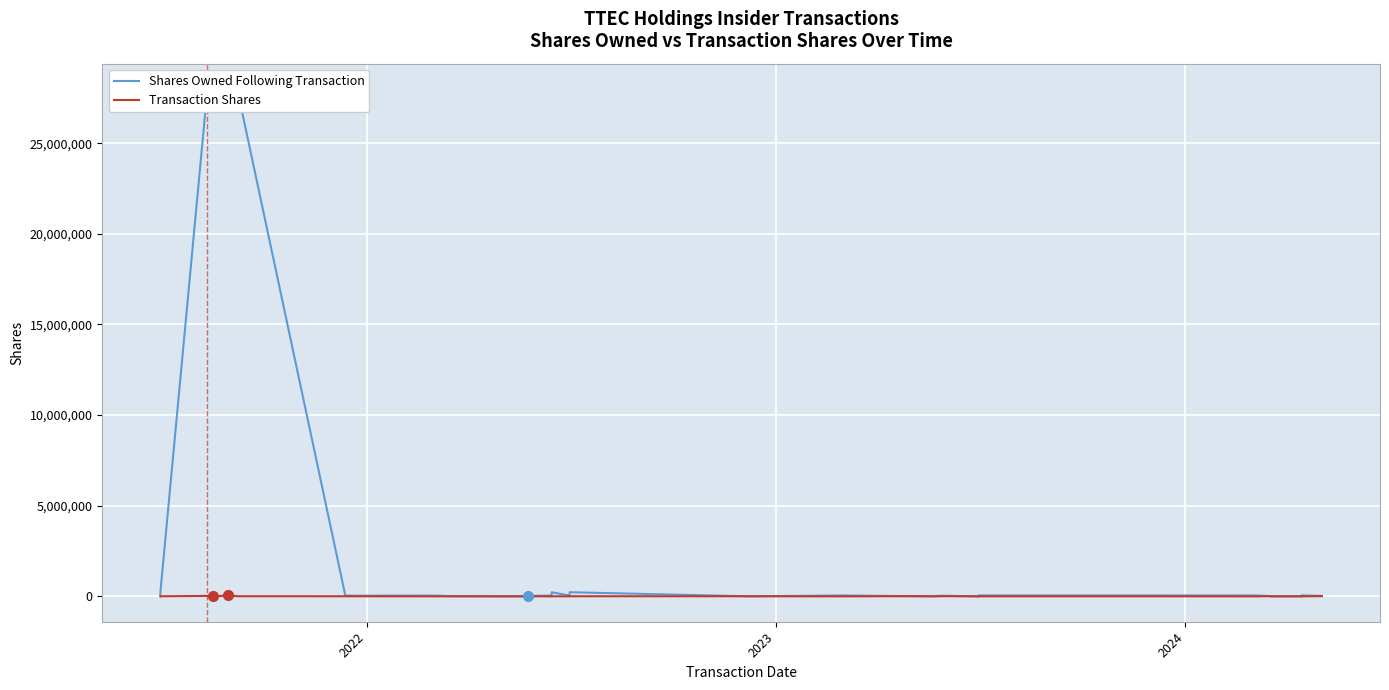

Reading right to left, extract all data points from this chart.

Shares Owned Following Transaction: 25198	54287	5899	5051	16513	53123	51694	3114	33779	28569	21829	18150	17935	17025	16785	4195	8686	49388	4211	229152	45997	225475	44295	26579	19839	15945	14795	2205	13841	42947	38412	27853207	27861007	27897307	27960807	27988407	27988507	211731	105539	44412
Transaction Shares: 12190	1634	1191	2718	10986	612	3239	1431	9435	1990	1990	1990	1990	1990	1990	1990	12191	611	5567	6555	2396	4363	1897	1194	1194	1194	1194	2205	2500	612	6000	7800	36300	63500	27600	100	25200	4714	3826	1751